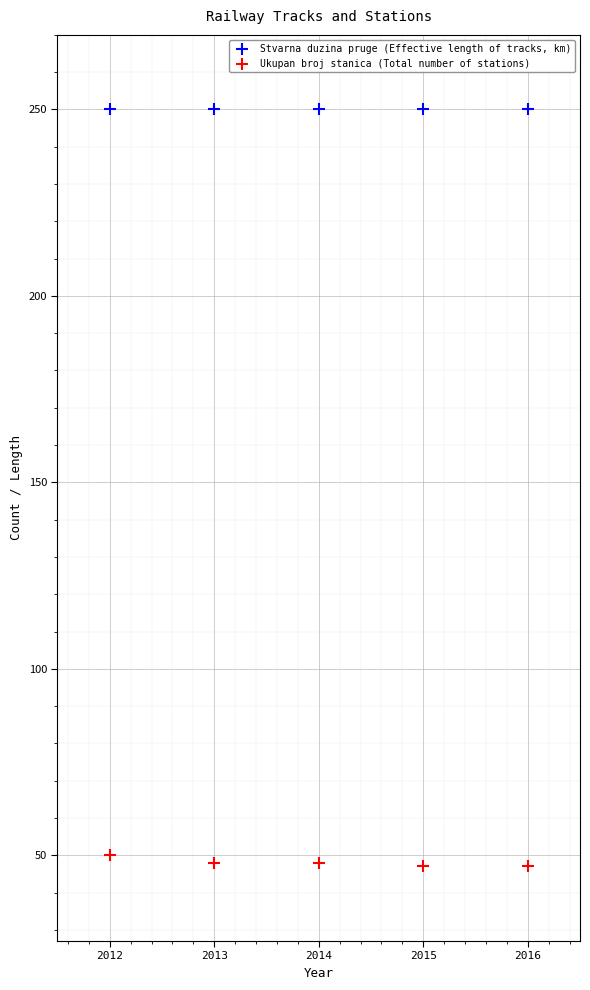

Which series reaches the minimum Y coordinate?

Ukupan broj stanica (Total number of stations)